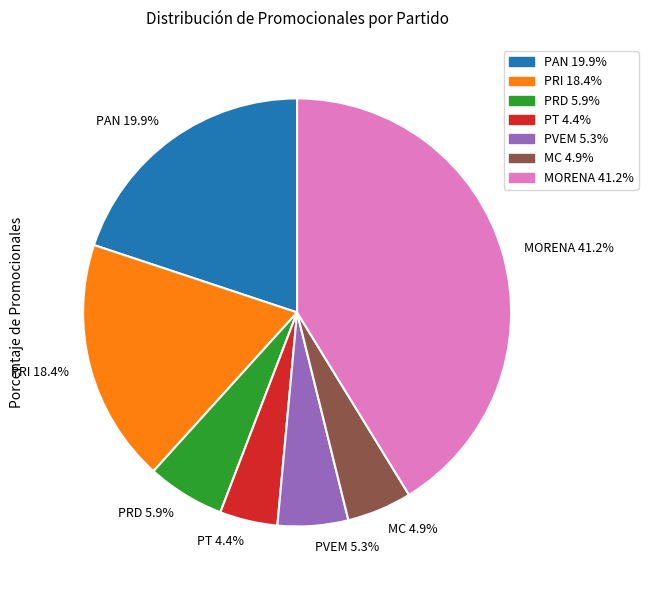

To the nearest percent, what is the combined percentage of PRI and MC?

23%